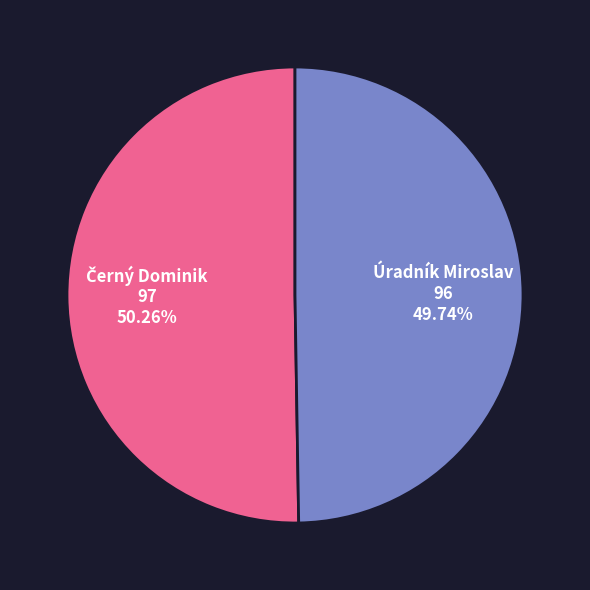

Does Úradník Miroslav represent more than half of the total?

No